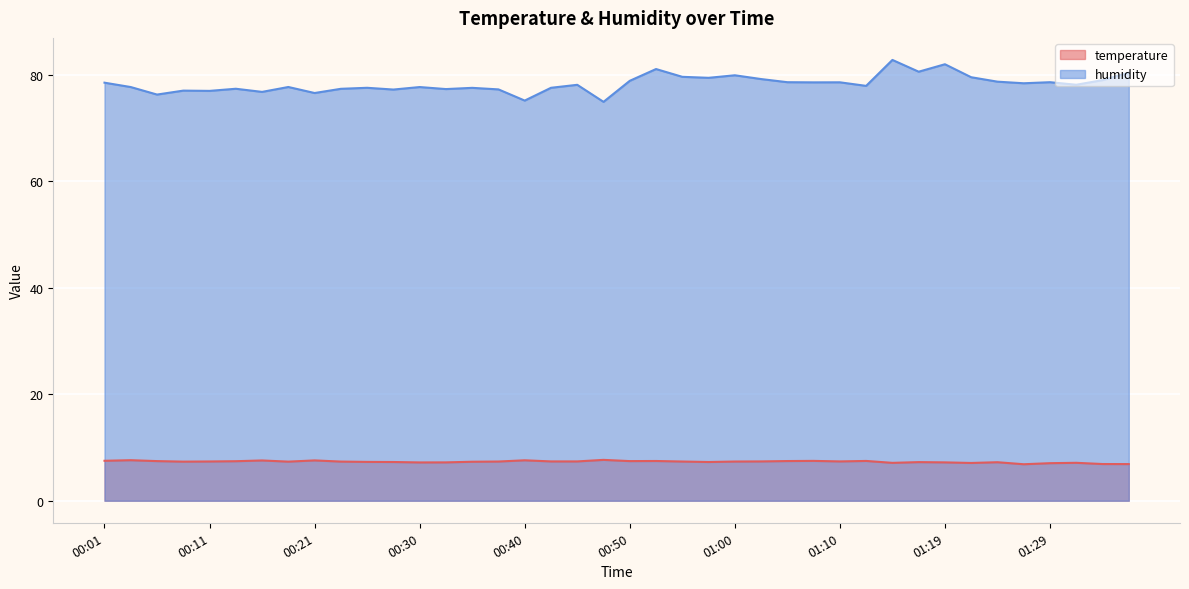

Which series changed the most between 00:08 and 00:33?

humidity